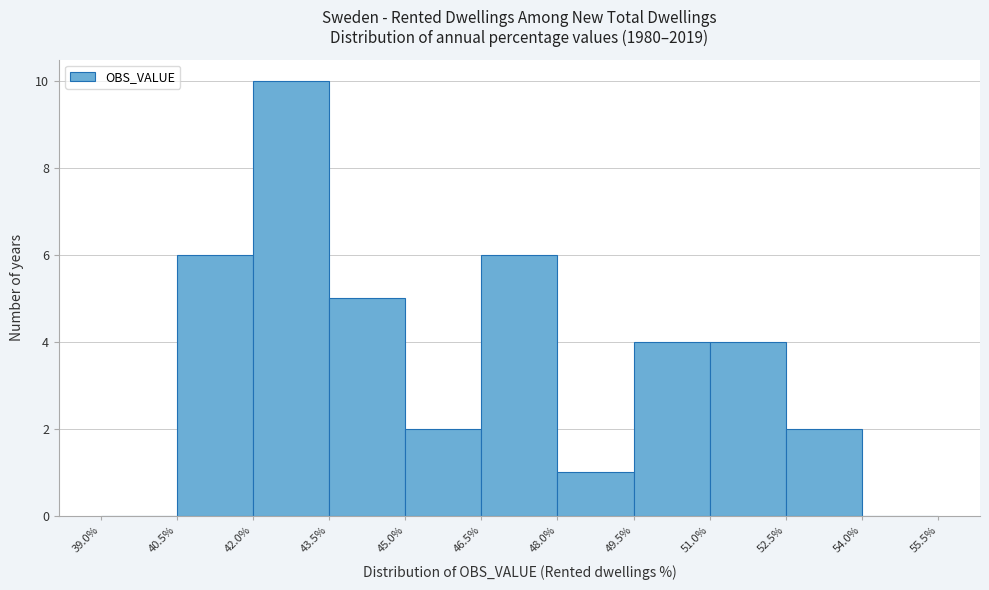

Reading left to right, list every bar in this chart as the range it spans on the x-axis followed by its height. The values are not printed on the chart, so give them approximately, as read against the axis.

39.0% to 40.5%: 0
40.5% to 42.0%: 6
42.0% to 43.5%: 10
43.5% to 45.0%: 5
45.0% to 46.5%: 2
46.5% to 48.0%: 6
48.0% to 49.5%: 1
49.5% to 51.0%: 4
51.0% to 52.5%: 4
52.5% to 54.0%: 2
54.0% to 55.5%: 0